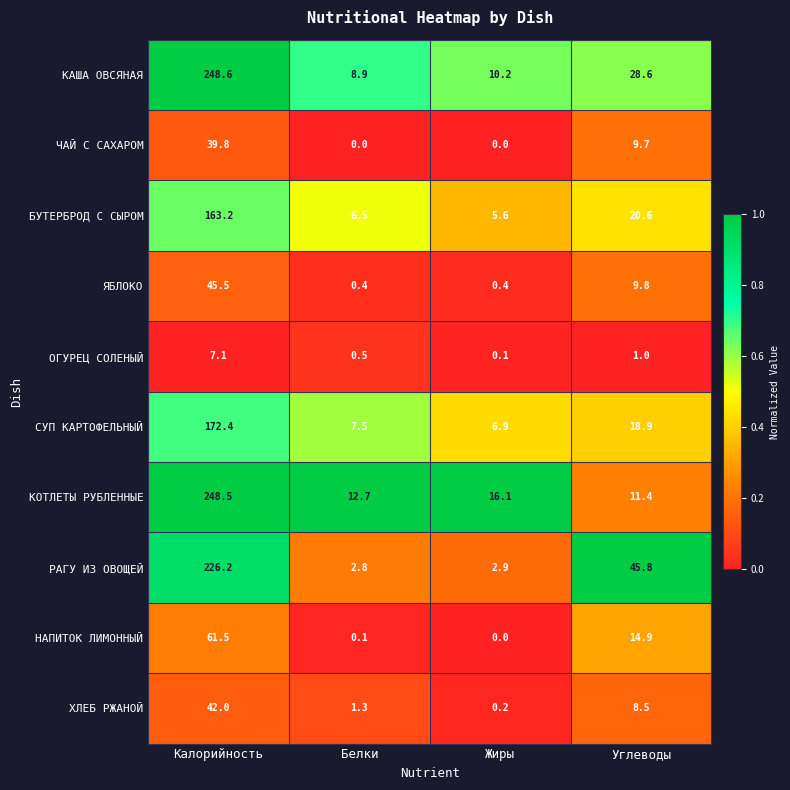

What is the difference between the second highest and second lowest values in the НАПИТОК ЛИМОННЫЙ series?

14.8